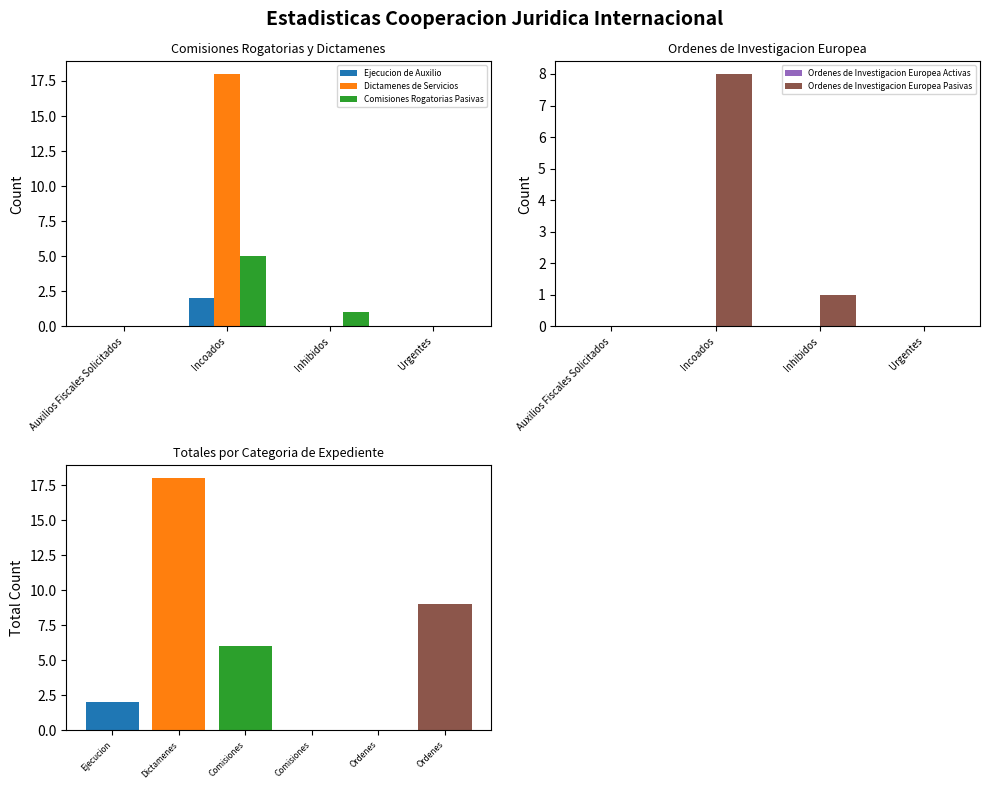

Reading left to right, extract all data points from this chart.

Ejecucion de Auxilio: 0	2	0	0
Dictamenes de Servicios: 0	18	0	0
Comisiones Rogatorias Pasivas: 0	5	1	0
Ordenes de Investigacion Europea Activas: 0	0	0	0
Ordenes de Investigacion Europea Pasivas: 0	8	1	0